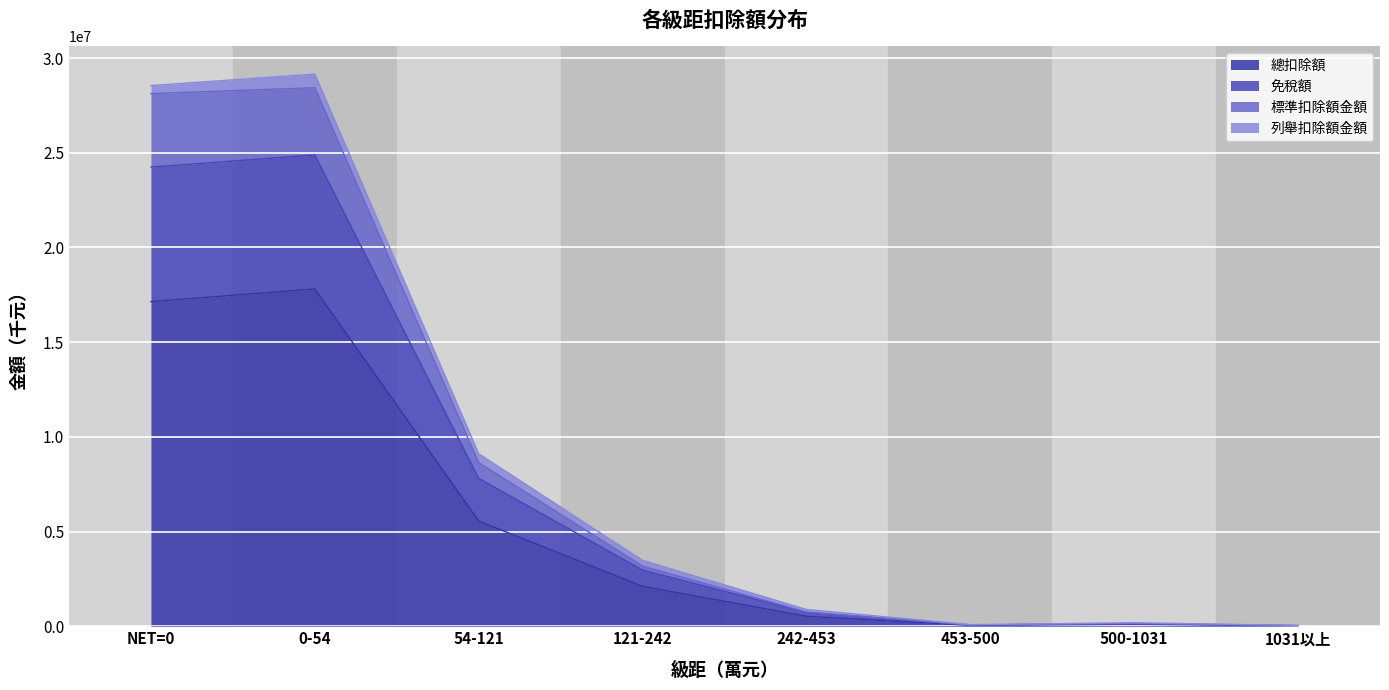

What is the difference between the 總扣除額 values at 1031以上 and 453-500?

24783